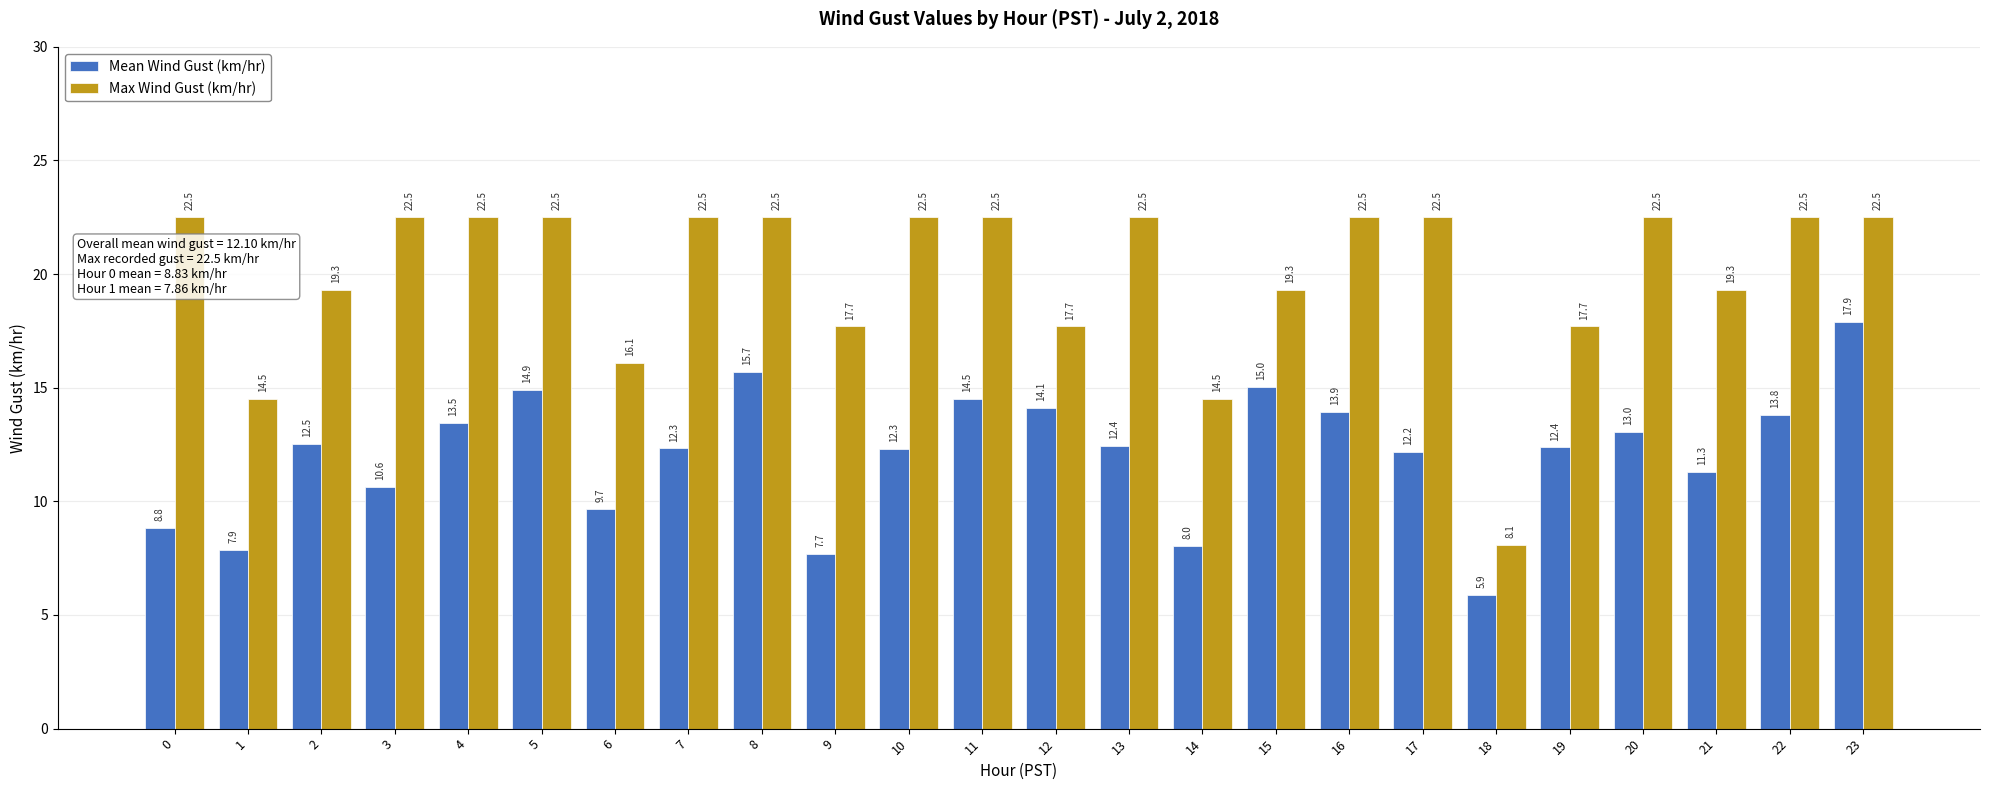

Which series has the largest range (max minus min)?

Max Wind Gust (km/hr)